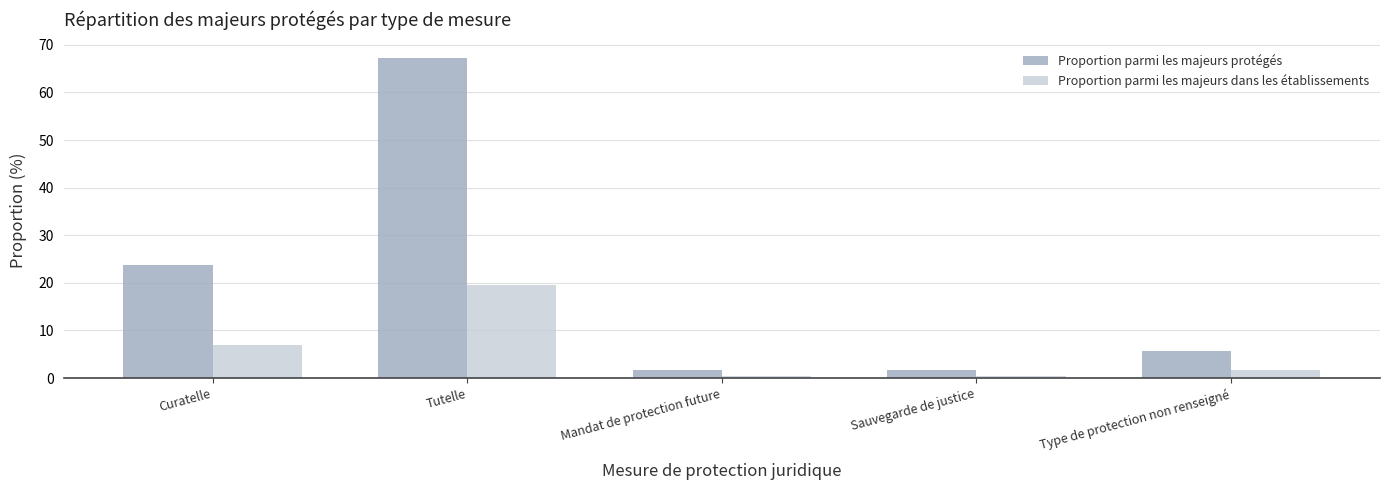

True or false: Proportion parmi les majeurs protégés has a value of 9.9 at Type de protection non renseigné.

False